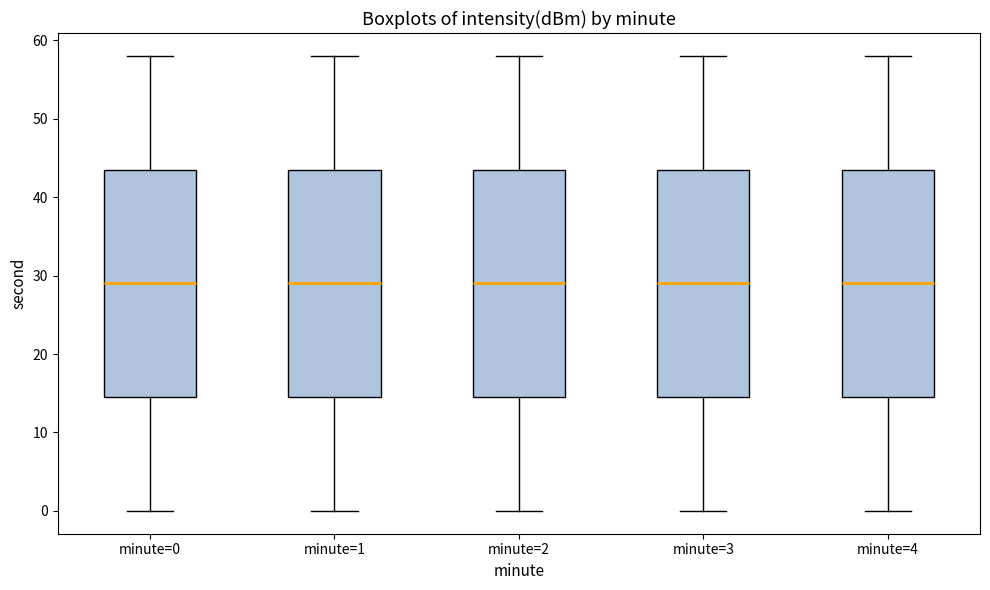

Reading left to right, transcribe this box plot: for each box, give where its median line is, the range the box spans, and where its two whiskers end, as read against the y-axis. The values are not printed on the chart, so give them approximately, as read against the axis.

minute=0: median 29, box 15 to 44, whiskers 0 to 58
minute=1: median 29, box 15 to 44, whiskers 0 to 58
minute=2: median 29, box 15 to 44, whiskers 0 to 58
minute=3: median 29, box 15 to 44, whiskers 0 to 58
minute=4: median 29, box 15 to 44, whiskers 0 to 58